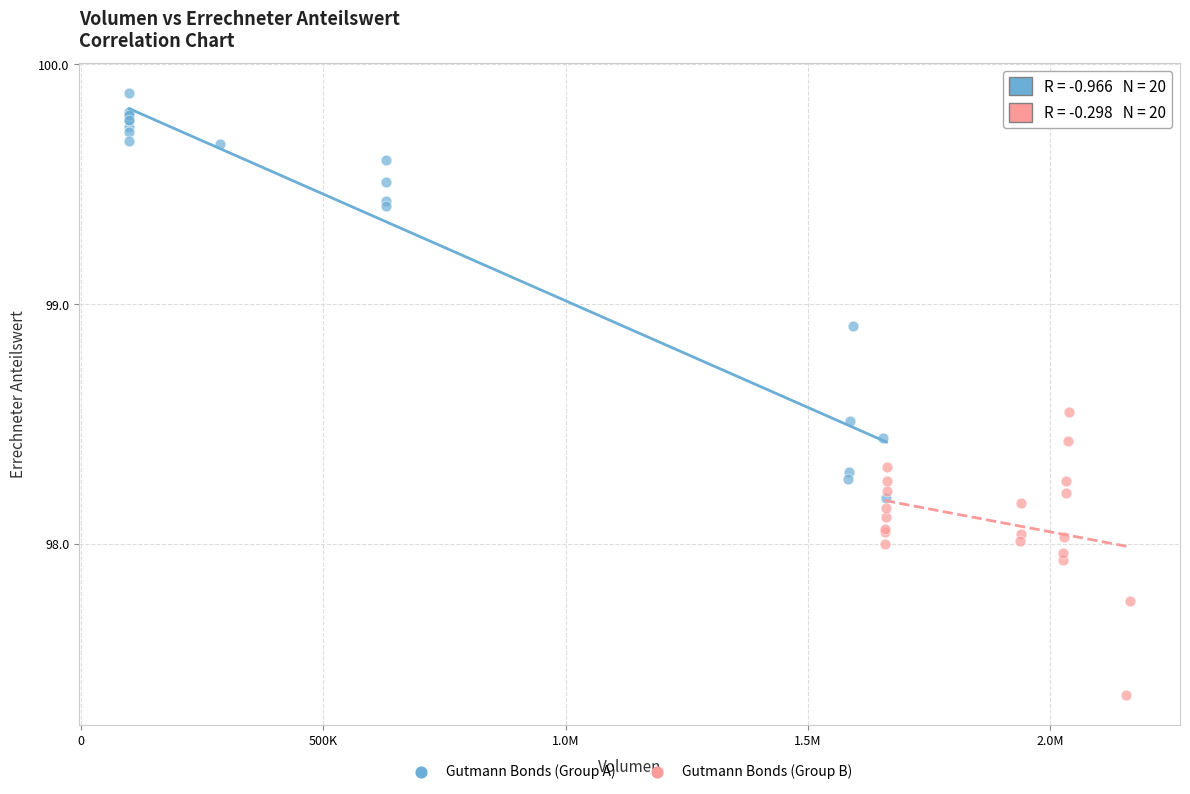

Which series contains the highest Y value?

Gutmann Bonds (Group A)